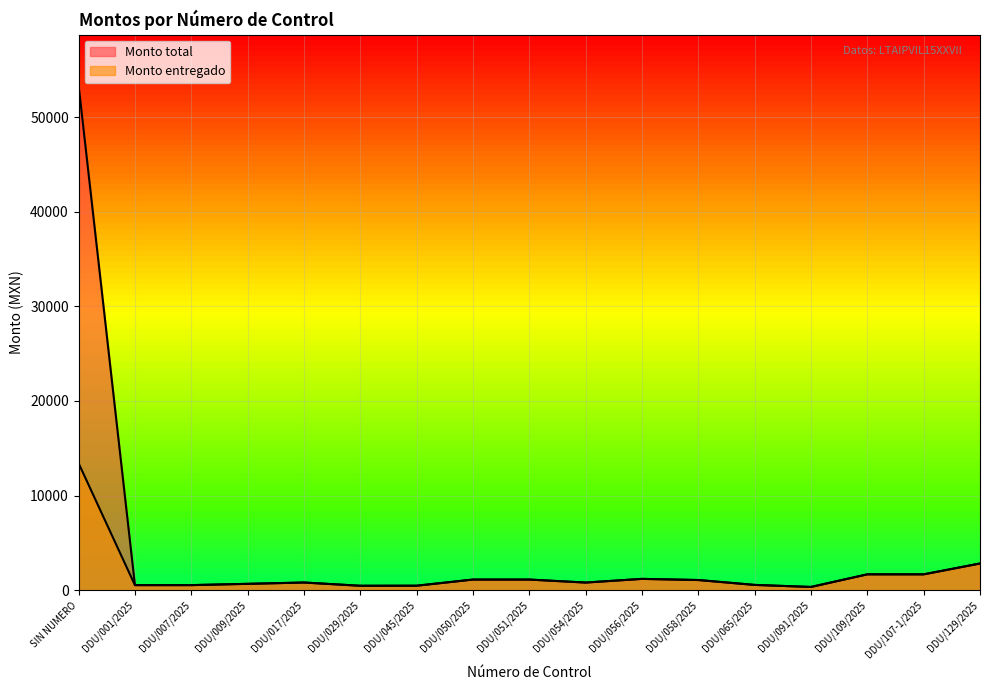

How many interior local valleys does the Monto total series have?

3